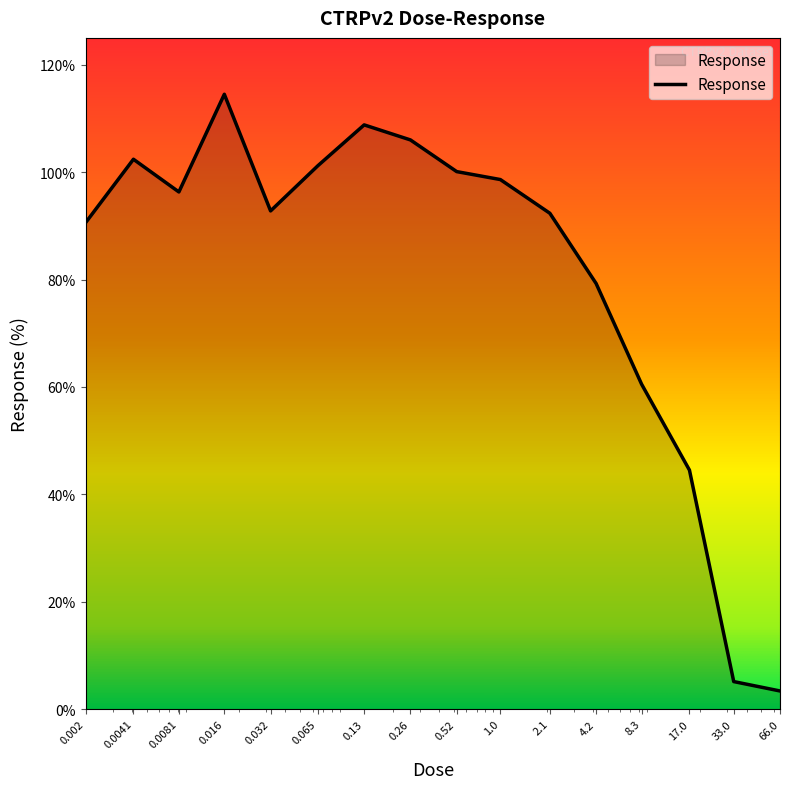

What is the difference between the maximum and minimum values?

111.1